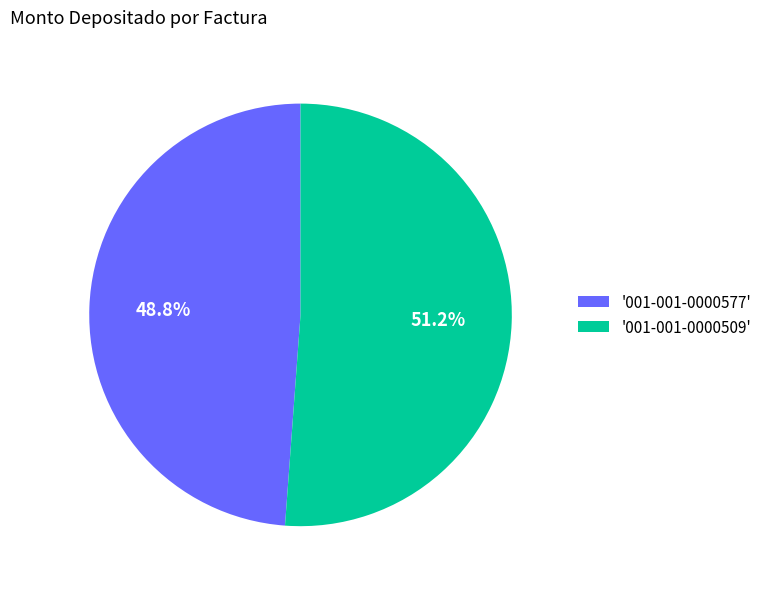

How many segments does this pie chart have?

2